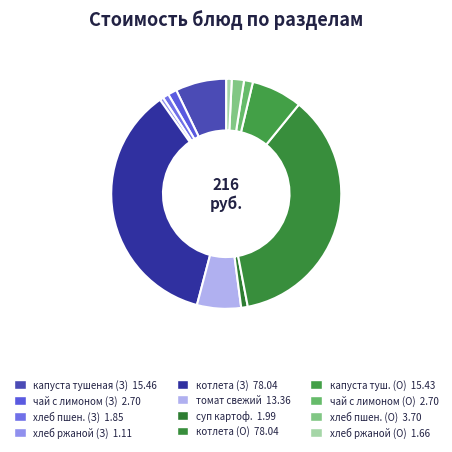

How many slices are in this pie chart?

12